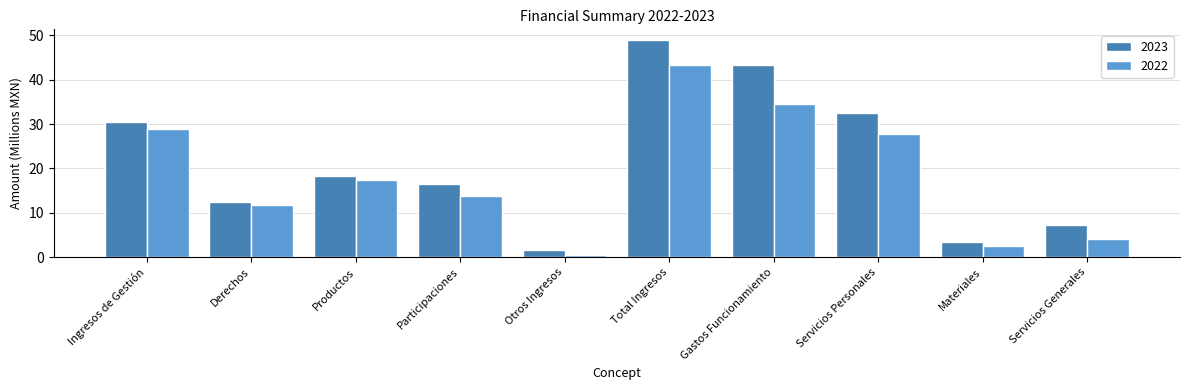

Reading right to left, extract all data points from this chart.

2023: 7.2	3.5	32.4	43.2	48.9	1.7	16.6	18.2	12.4	30.5
2022: 4.2	2.5	27.7	34.4	43.4	0.6	13.8	17.3	11.7	29.0